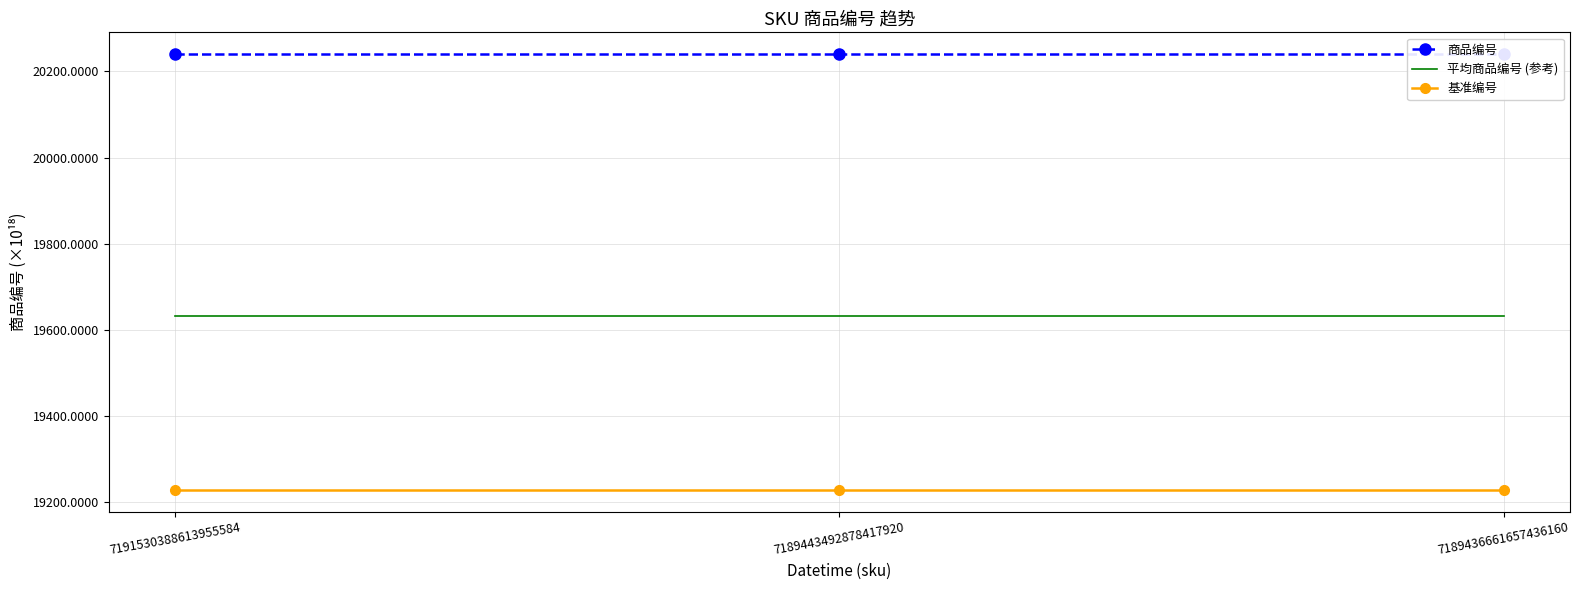

Reading left to right, what are all the values shown in this chart?

商品编号: 20240.0	20240.0	20240.0
平均商品编号 (参考): 19632.8	19632.8	19632.8
基准编号: 19228.0	19228.0	19228.0